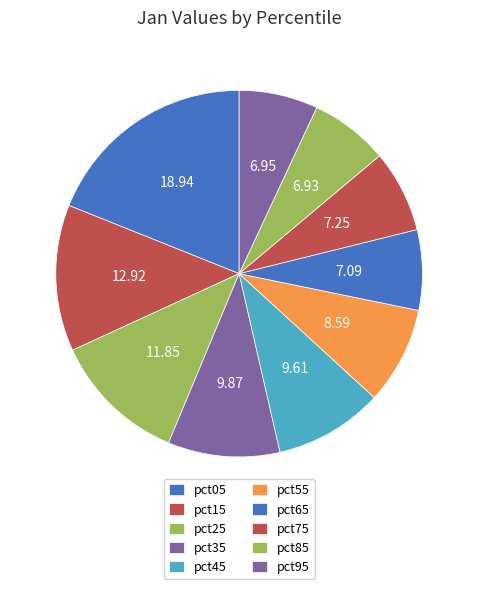

To the nearest percent, what is the difference between the largest and smallest slice percentages?

12%